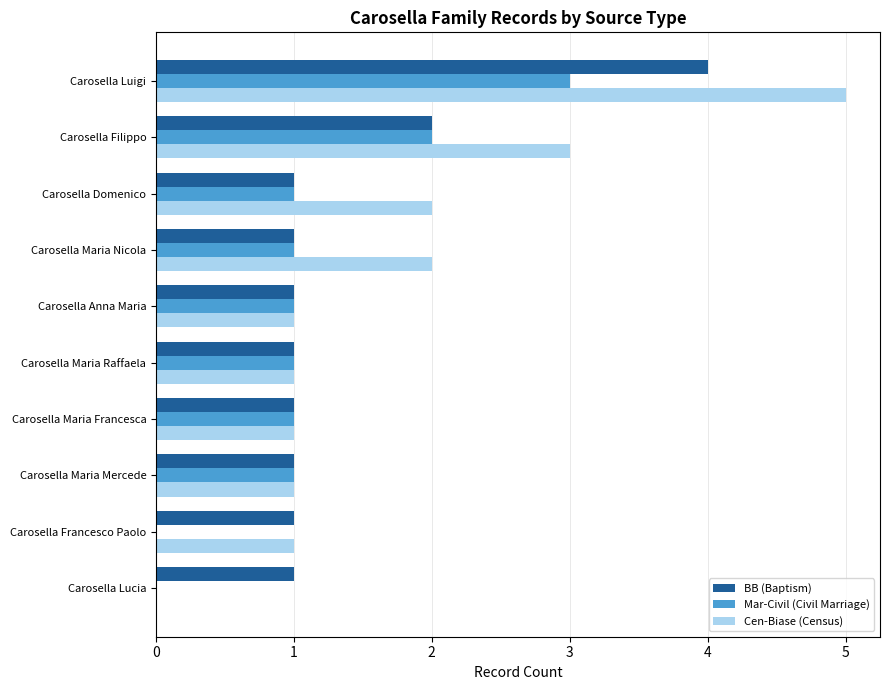

What is the greatest value displayed?

5